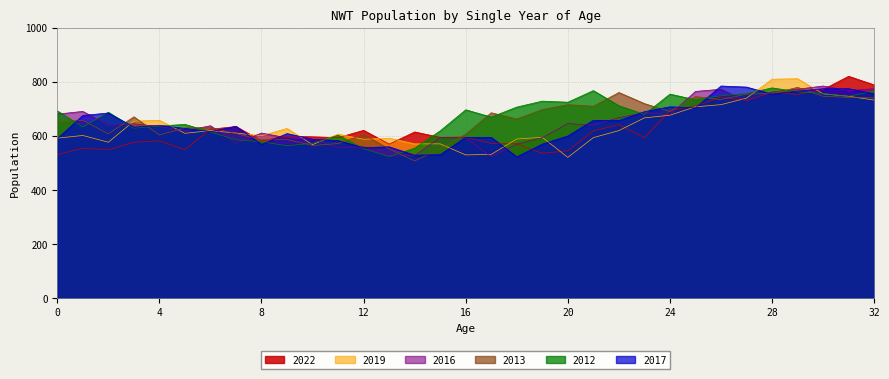

How many times do 2016 and 2012 cross each other?

15